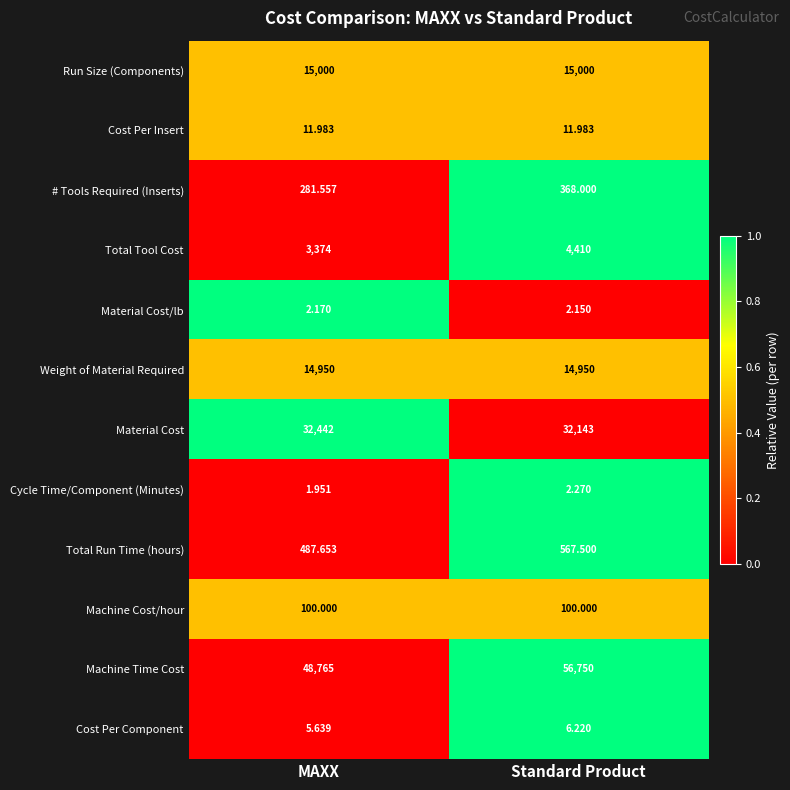

Which series changed the most between MAXX and Standard Product?

Machine Time Cost